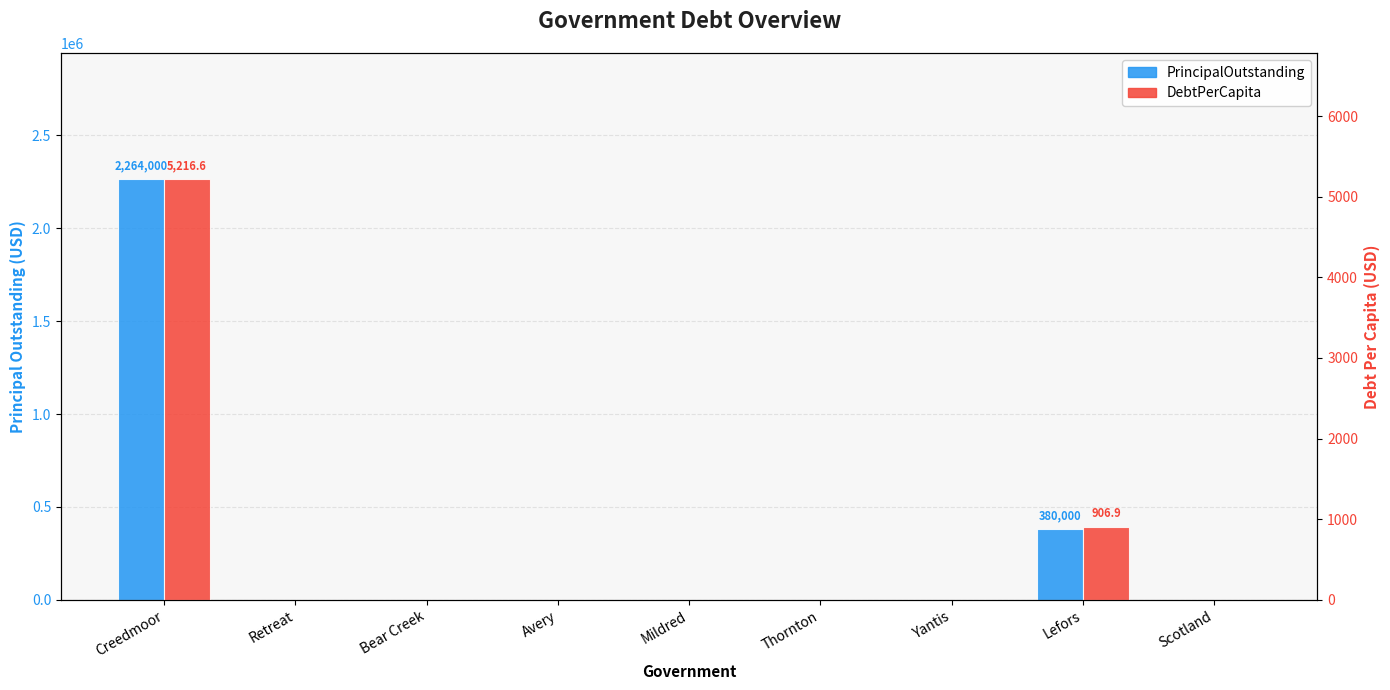

How many distinct data groups are displayed?

2